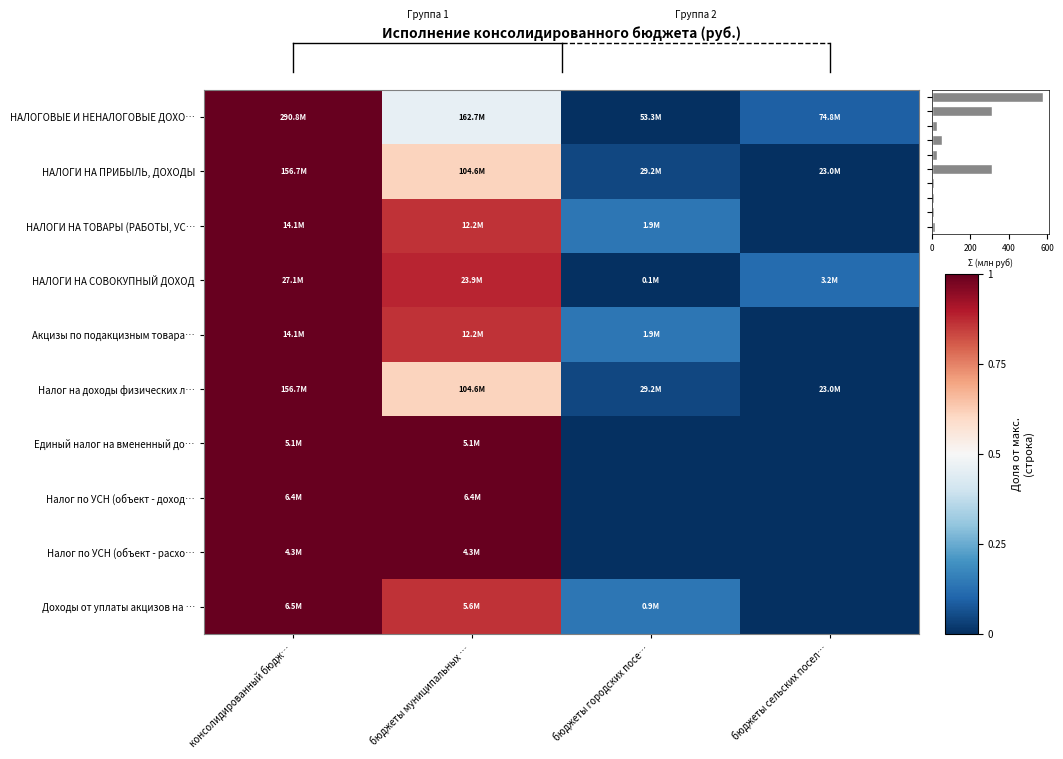

True or false: НАЛОГОВЫЕ И НЕНАЛОГОВЫЕ ДОХО… has a value of 0.7 at бюджеты муниципальных ….

False